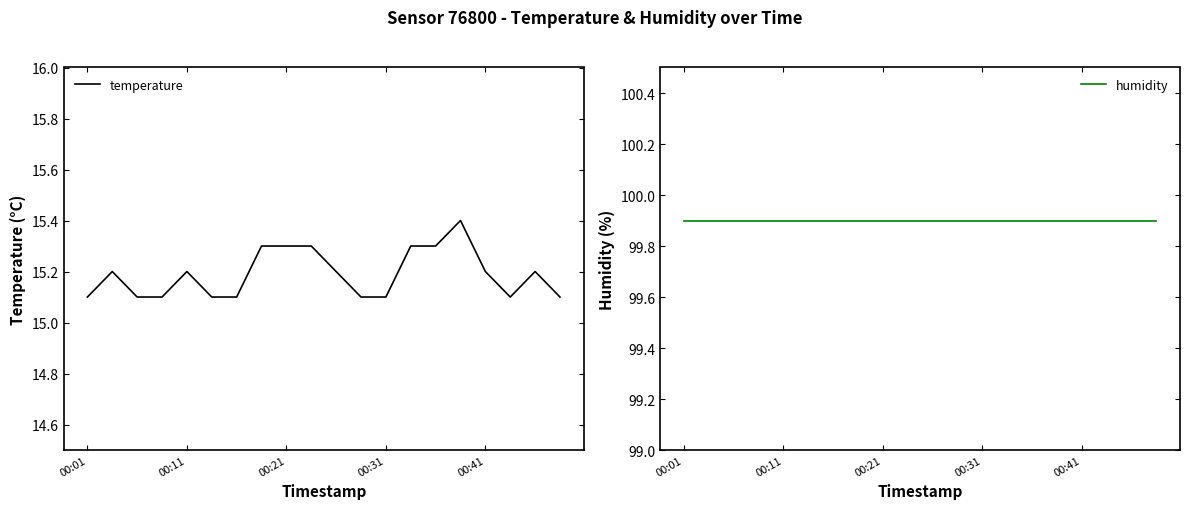

What is the lowest value of the temperature series?

15.1